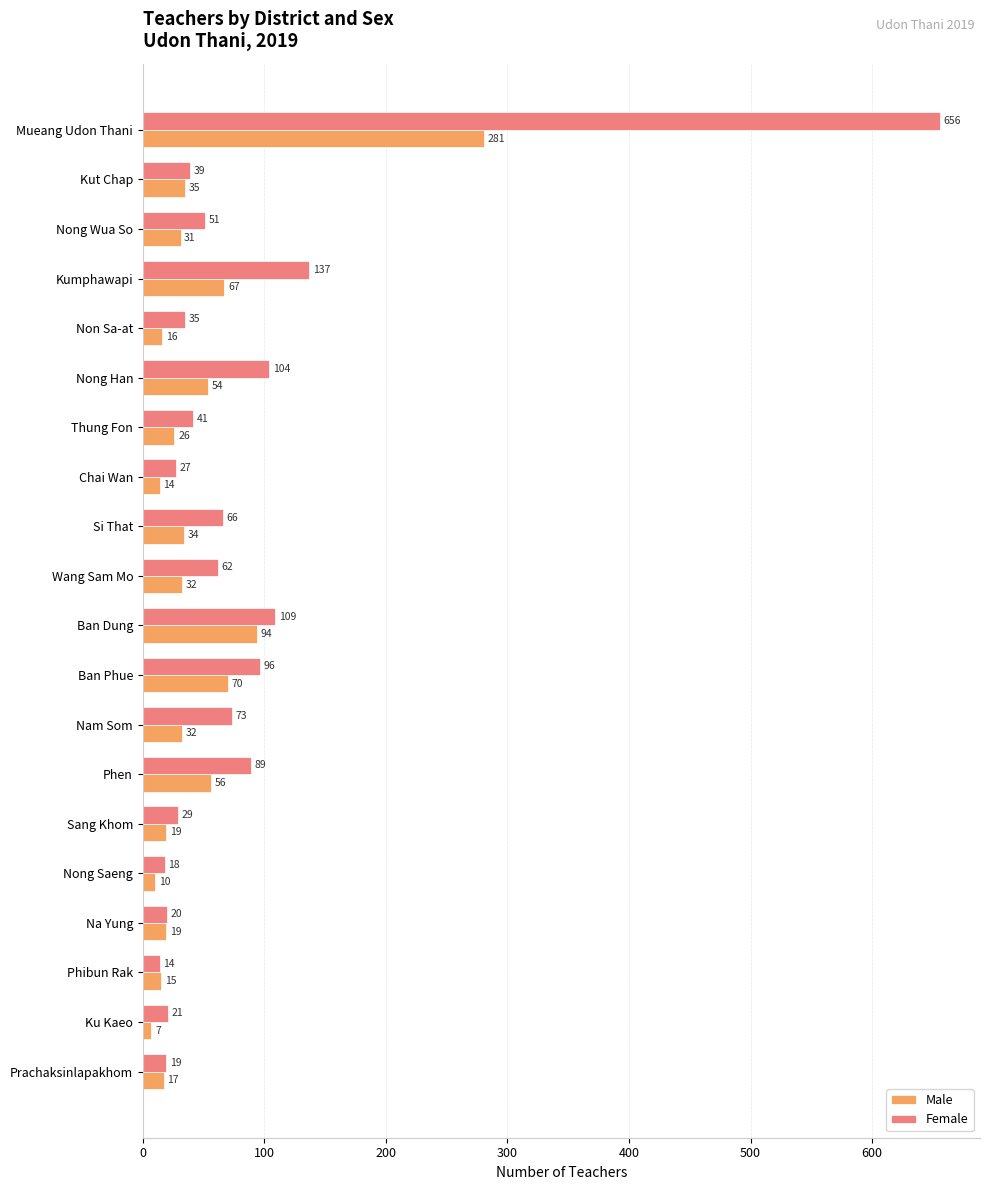

At which label is Female closest to 335?

Kumphawapi